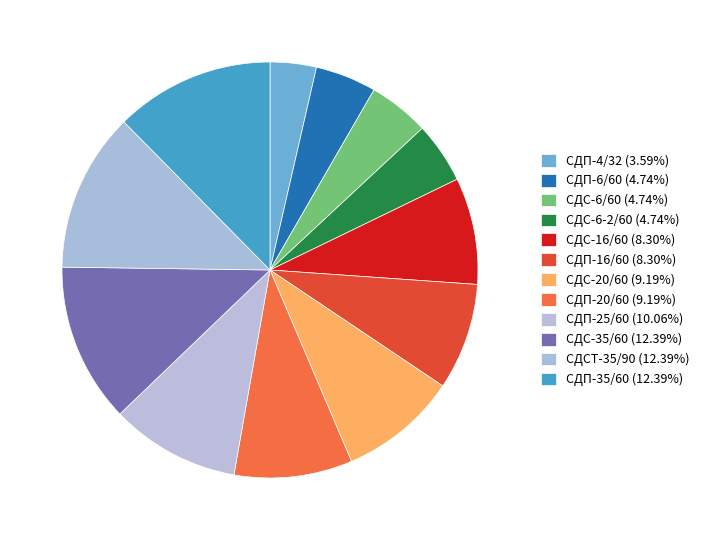

What percentage is the СДП-6/60 slice, to the nearest percent?

5%